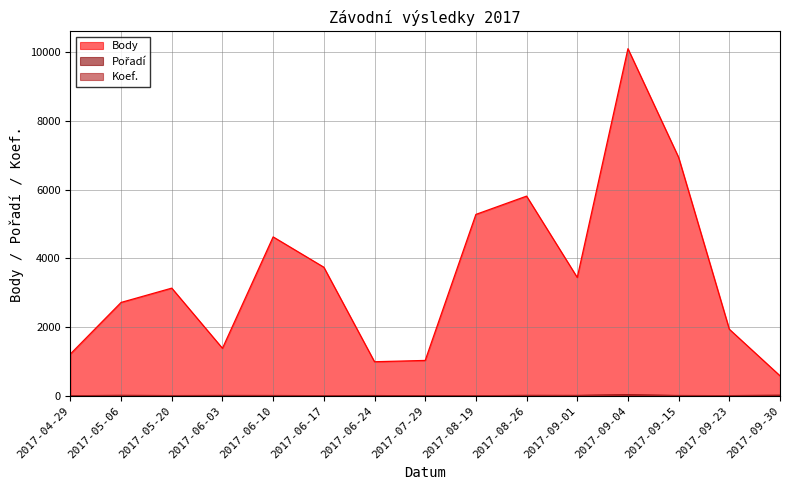

True or false: Pořadí and Body intersect in this chart.

False